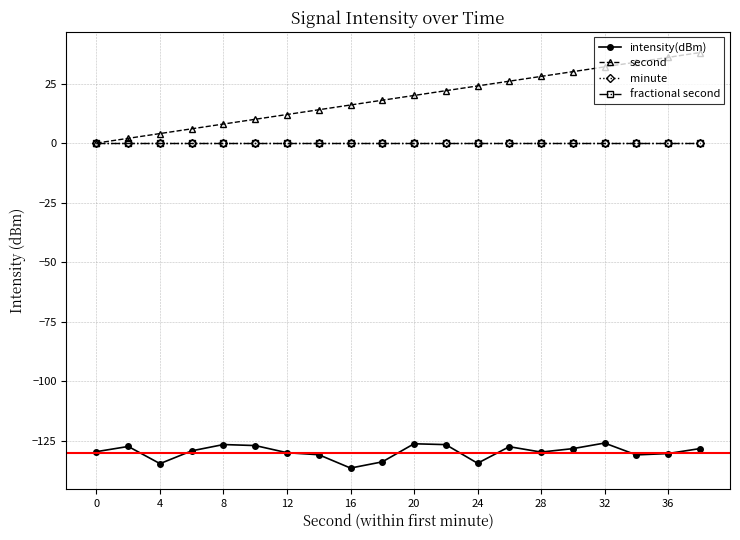

Is this an area chart (filled region under the line)?

No